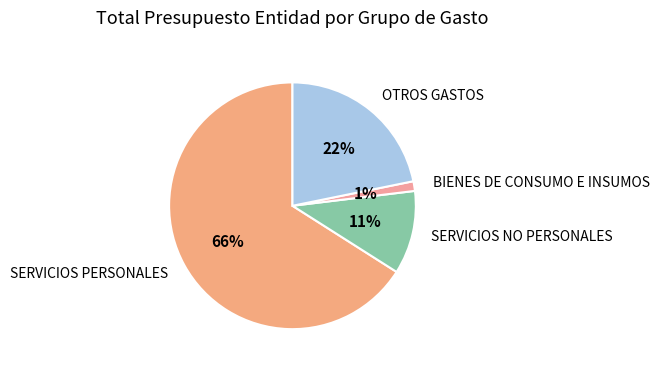

Is it true that SERVICIOS PERSONALES is 66% of the pie?

True